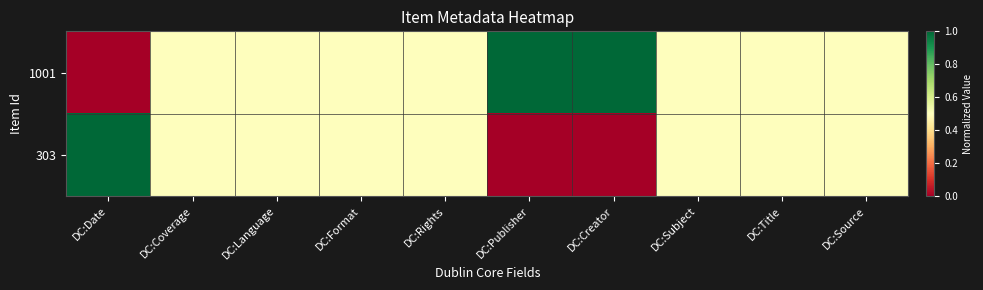

List the series in order of their overall mean, lowest first.

303, 1001